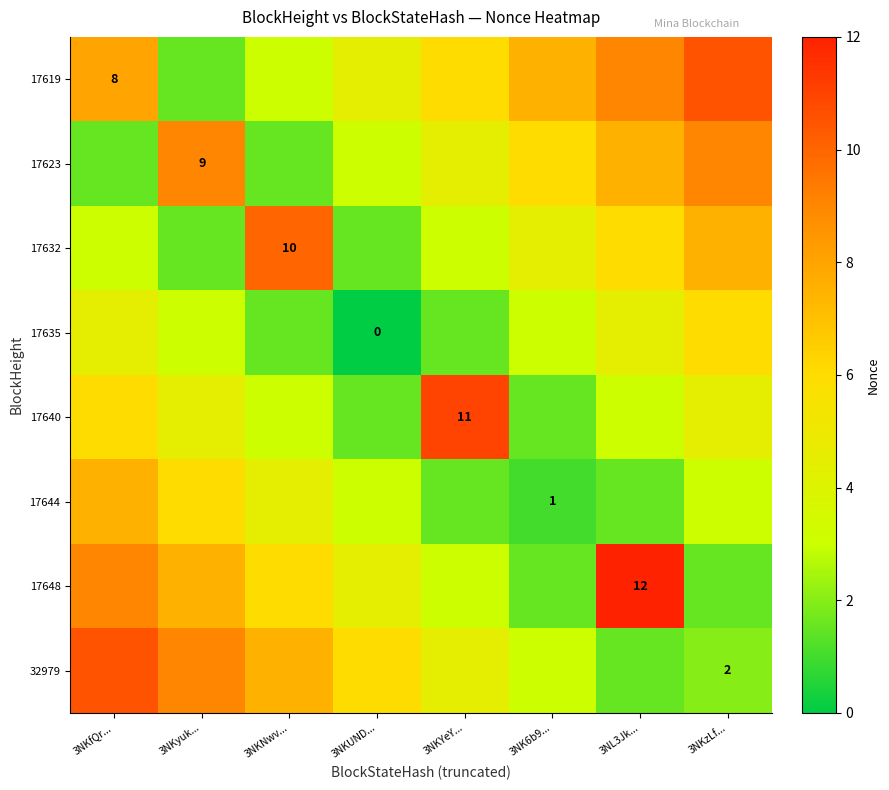

The value of 17632 at 3NKNwv... is 10.0. True or false?

True